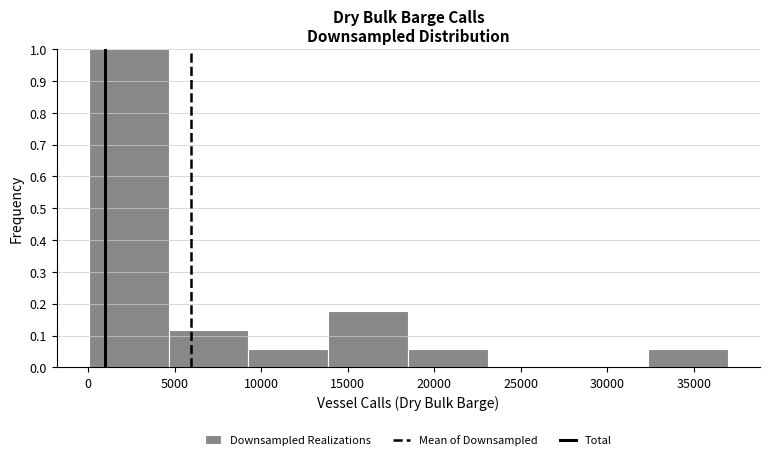

How tall is the bar that spans 18500 to 23000 on the x-axis? Neither the bar edges nor the heights are printed on the chart, so give them approximately, as read against the axes.

0.06